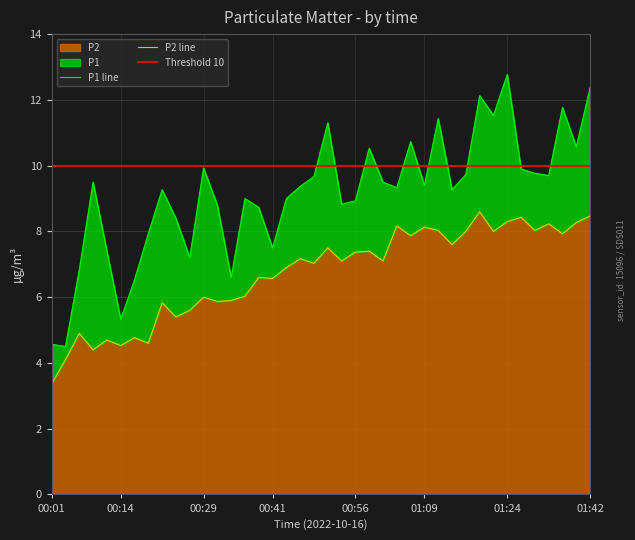

What value does the P2 series have at 00:06?

4.9